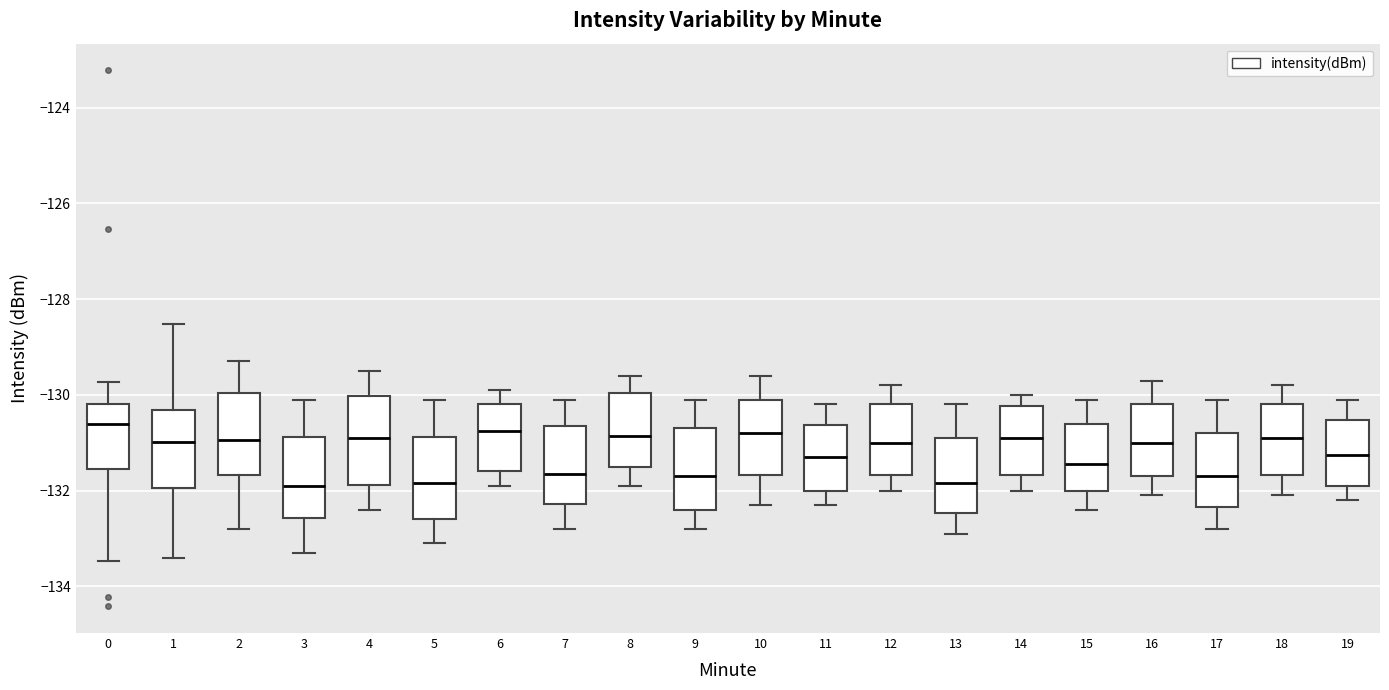

Reading left to right, transcribe this box plot: for each box, give where its median line is, the range the box spans, and where its two whiskers end, as read against the y-axis. The values are not printed on the chart, so give them approximately, as read against the axis.

0: median -130.6, box -131.6 to -130.2, whiskers -133.4 to -129.8
1: median -131.0, box -132.0 to -130.4, whiskers -133.4 to -128.6
2: median -131.0, box -131.6 to -130.0, whiskers -132.8 to -129.2
3: median -131.8, box -132.6 to -130.8, whiskers -133.2 to -130.0
4: median -130.8, box -131.8 to -130.0, whiskers -132.4 to -129.4
5: median -131.8, box -132.6 to -130.8, whiskers -133.0 to -130.0
6: median -130.8, box -131.6 to -130.2, whiskers -131.8 to -129.8
7: median -131.6, box -132.2 to -130.6, whiskers -132.8 to -130.0
8: median -130.8, box -131.4 to -130.0, whiskers -131.8 to -129.6
9: median -131.6, box -132.4 to -130.6, whiskers -132.8 to -130.0
10: median -130.8, box -131.6 to -130.0, whiskers -132.2 to -129.6
11: median -131.2, box -132.0 to -130.6, whiskers -132.2 to -130.2
12: median -131.0, box -131.6 to -130.2, whiskers -132.0 to -129.8
13: median -131.8, box -132.4 to -130.8, whiskers -132.8 to -130.2
14: median -130.8, box -131.6 to -130.2, whiskers -132.0 to -130.0
15: median -131.4, box -132.0 to -130.6, whiskers -132.4 to -130.0
16: median -131.0, box -131.6 to -130.2, whiskers -132.0 to -129.6
17: median -131.6, box -132.4 to -130.8, whiskers -132.8 to -130.0
18: median -130.8, box -131.6 to -130.2, whiskers -132.0 to -129.8
19: median -131.2, box -131.8 to -130.6, whiskers -132.2 to -130.0